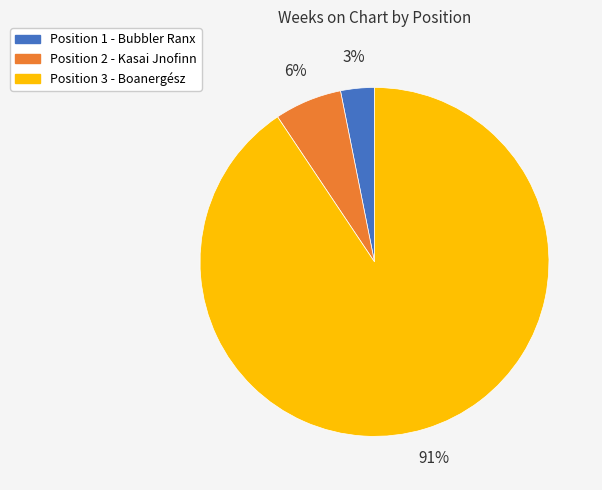

How many slices are in this pie chart?

3